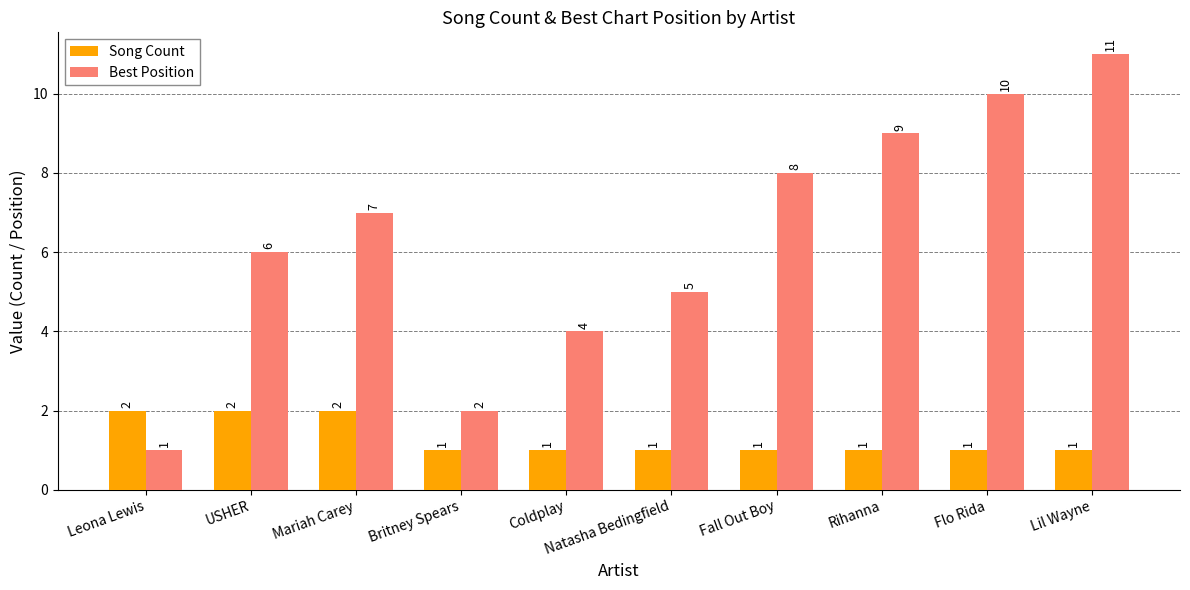

At which category is the sum across all series the highest?

Lil Wayne